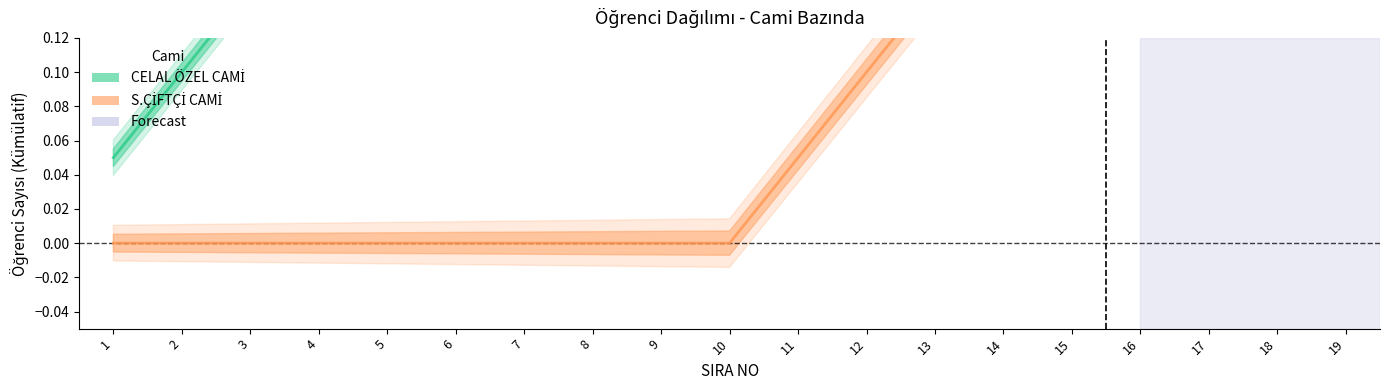

Count the number of data series in this chart.

2